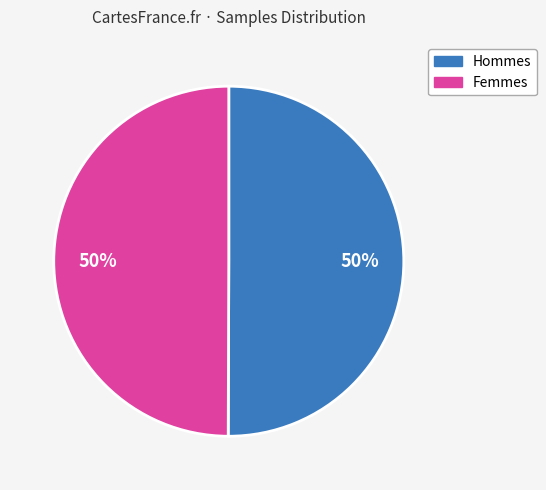

What percentage is the Hommes slice, to the nearest percent?

50%